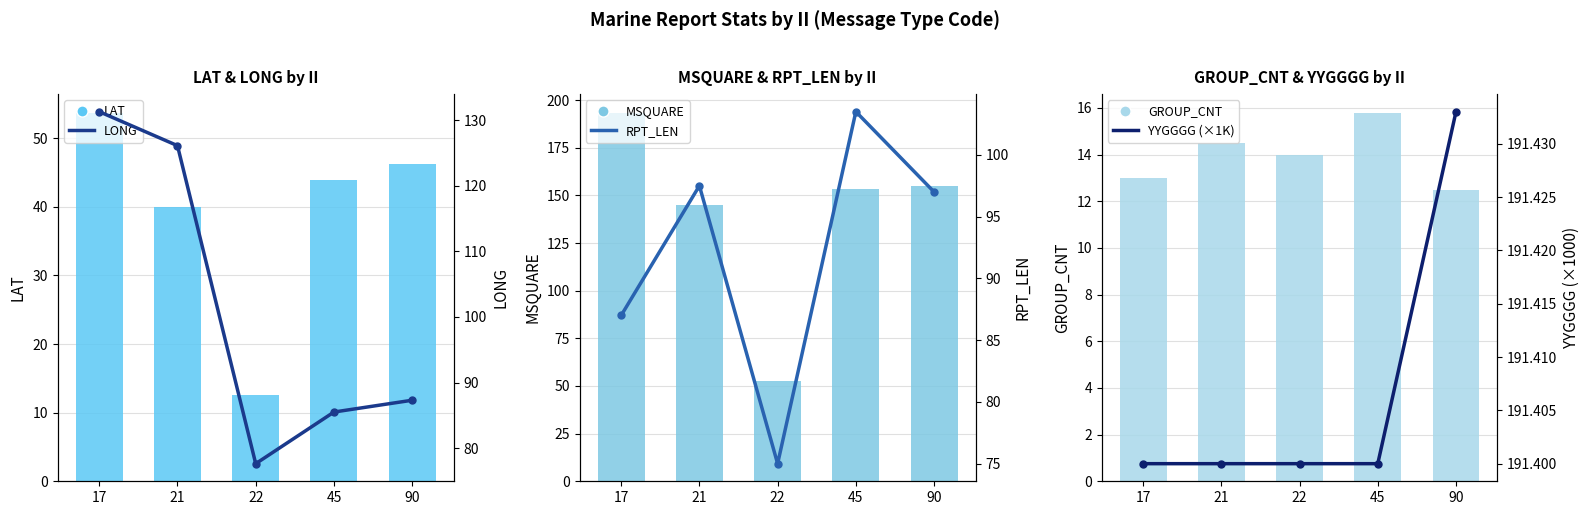

Between 17 and 21, which is larger?

17